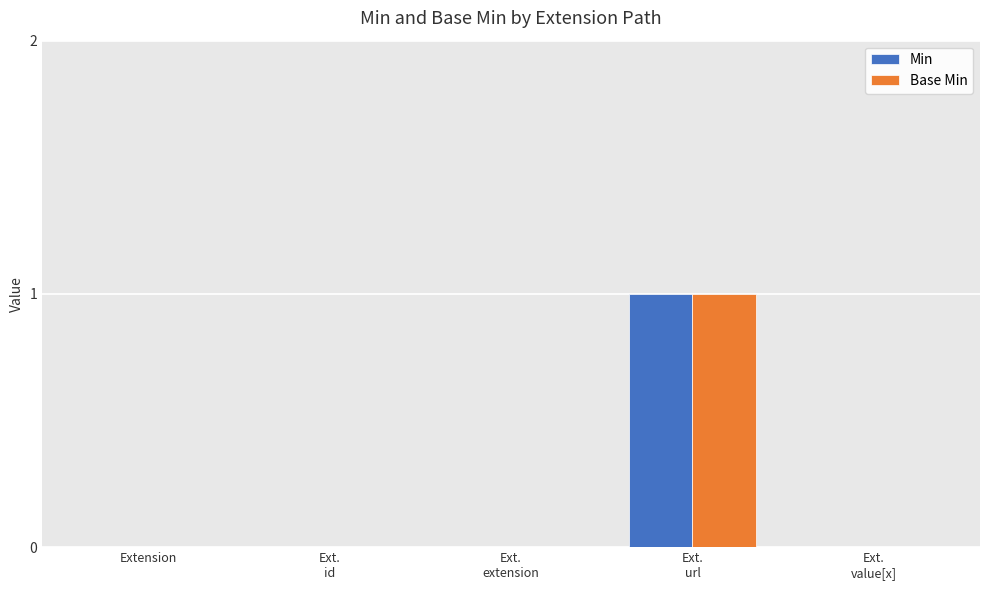

At which category does the chart reach its peak across all series?

Ext.
url